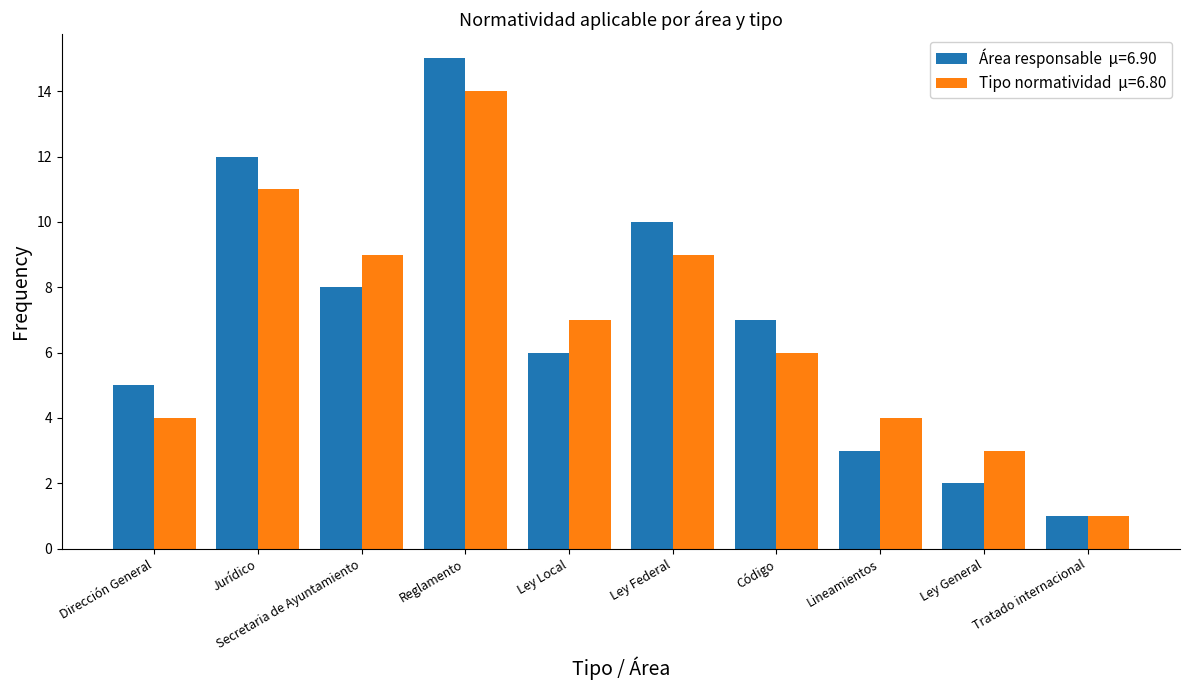

Are the bars grouped side by side (vs. stacked)?

Yes